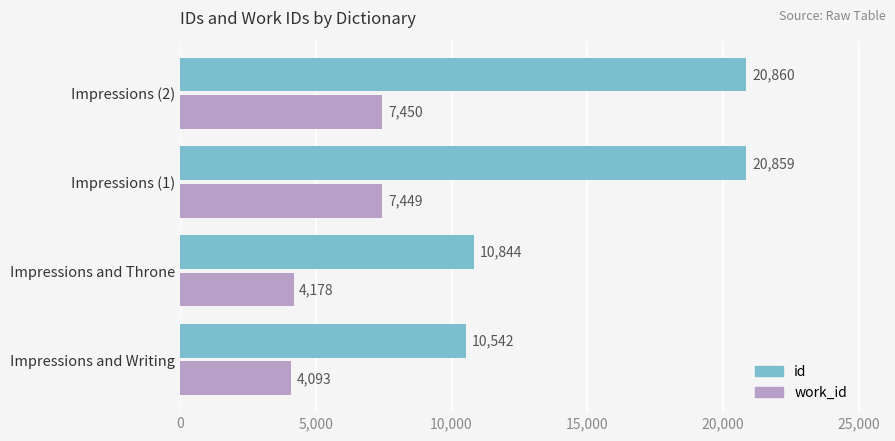

What is the approximate value of id at Impressions and Throne, to the nearest 10?

10840